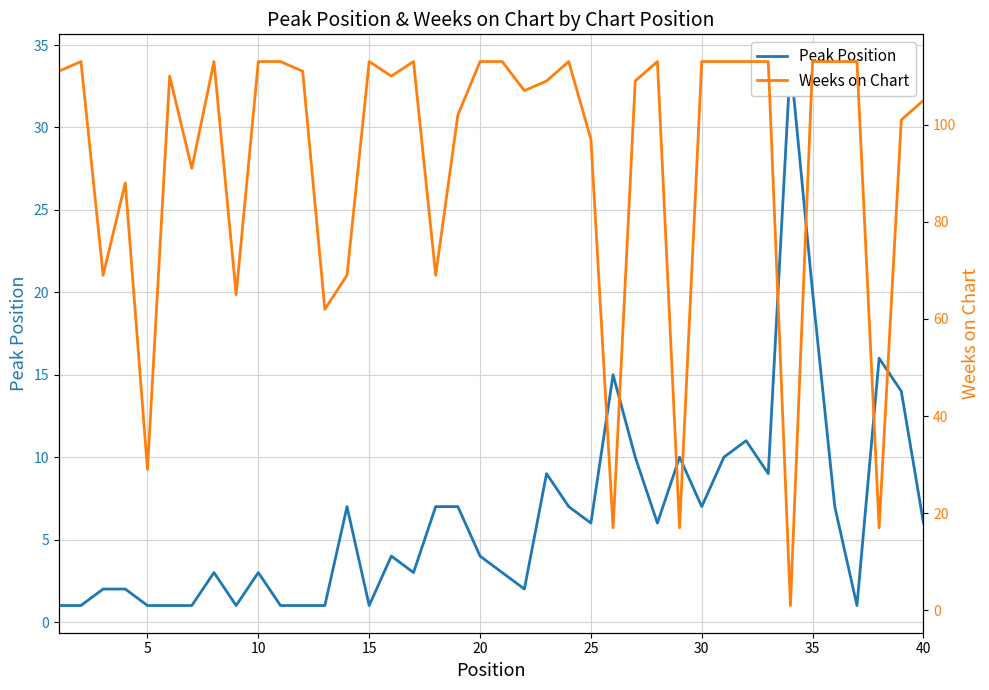

Is this an area chart (filled region under the line)?

No